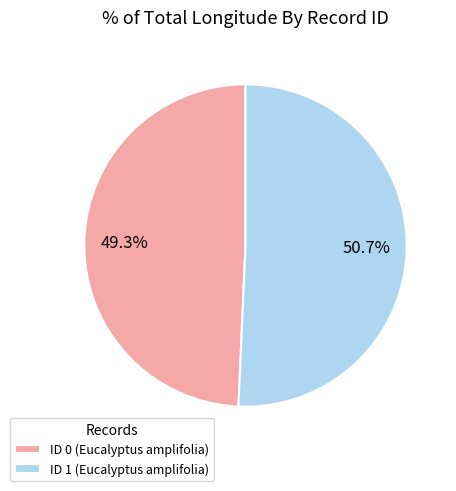

Rank the categories by value from highest to lowest.

ID 1 (Eucalyptus amplifolia), ID 0 (Eucalyptus amplifolia)